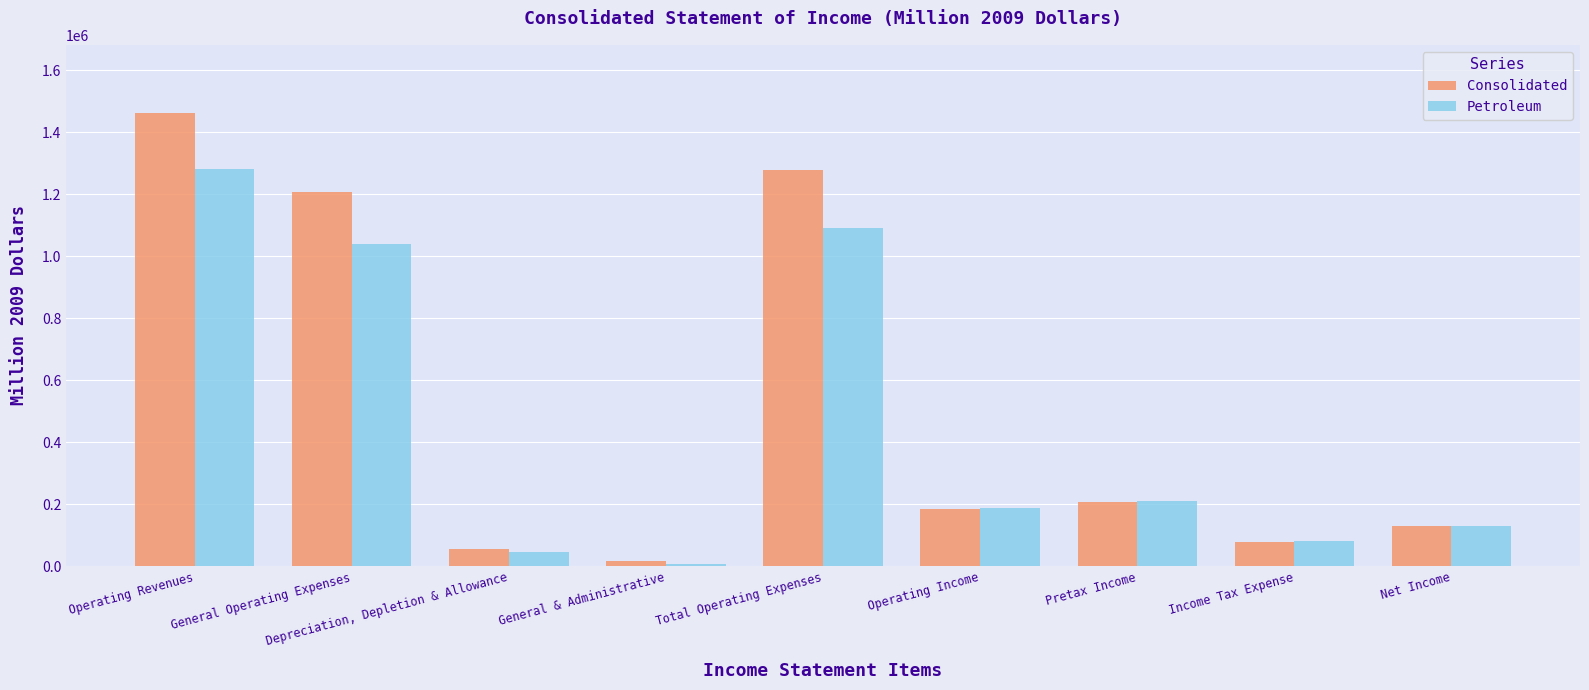

Does the chart contain stacked bars?

No